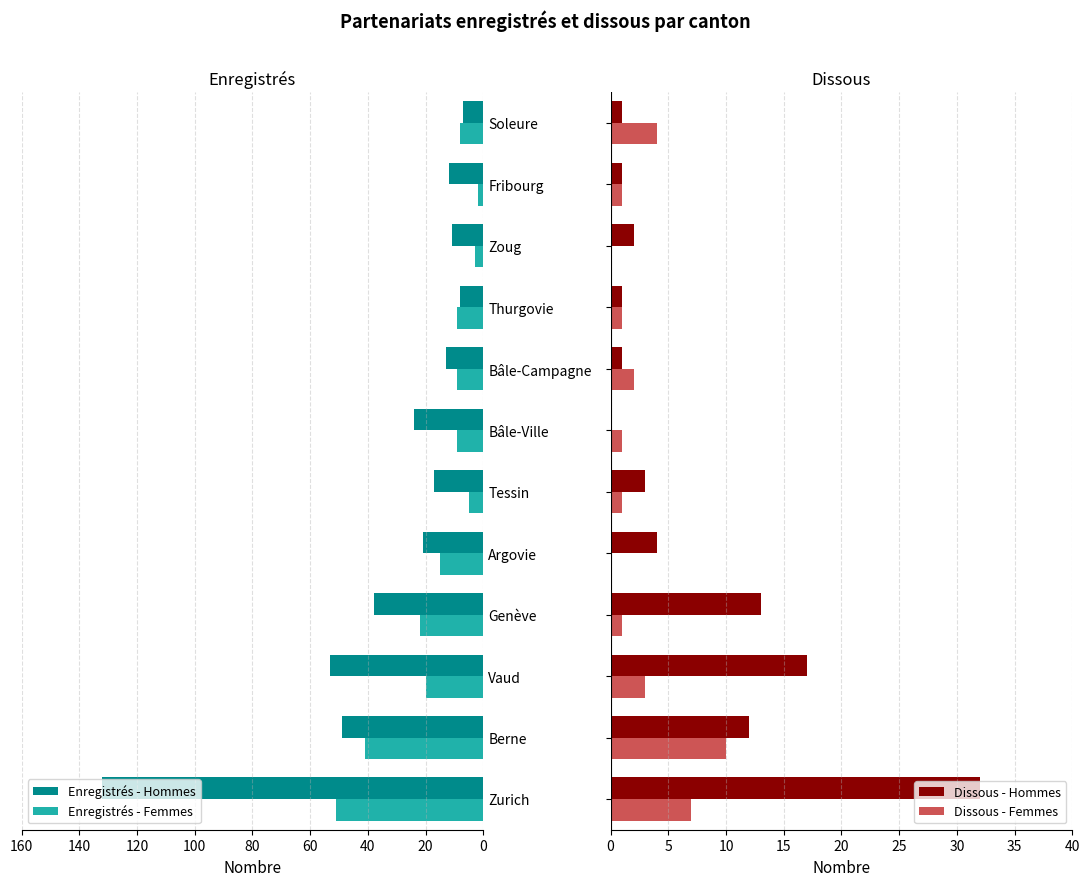

What is the difference between the maximum and minimum values in the Enregistrés - Femmes series?

49